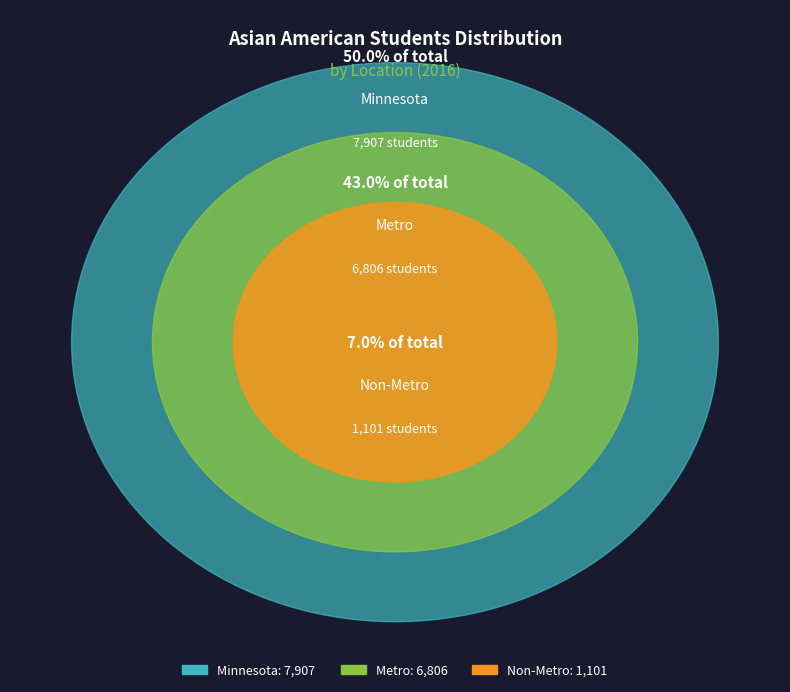

Is there any slice that represents more than half of the pie?

No